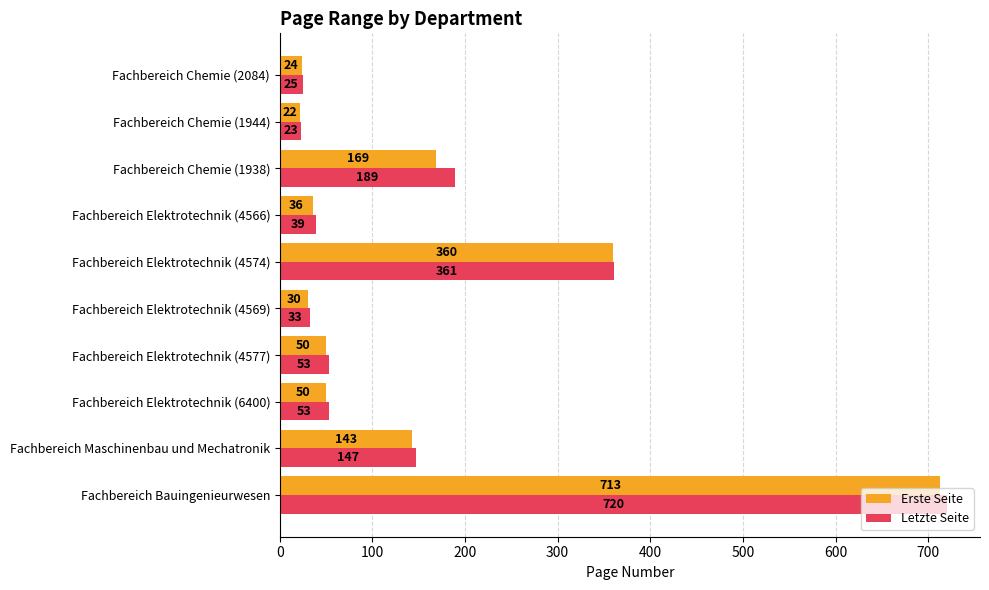

Is the value of Letzte Seite at Fachbereich Elektrotechnik (4566) greater than the value of Erste Seite at Fachbereich Chemie (2084)?

Yes